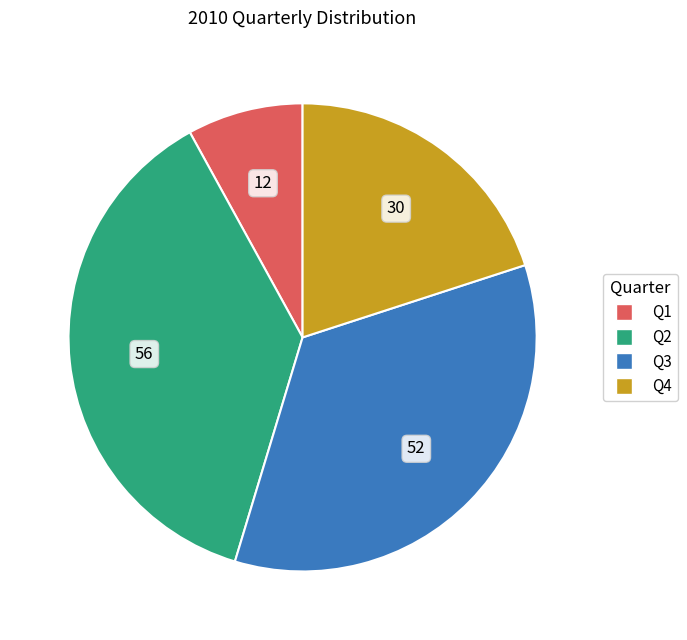

Rank the categories by value from lowest to highest.

Q1, Q4, Q3, Q2